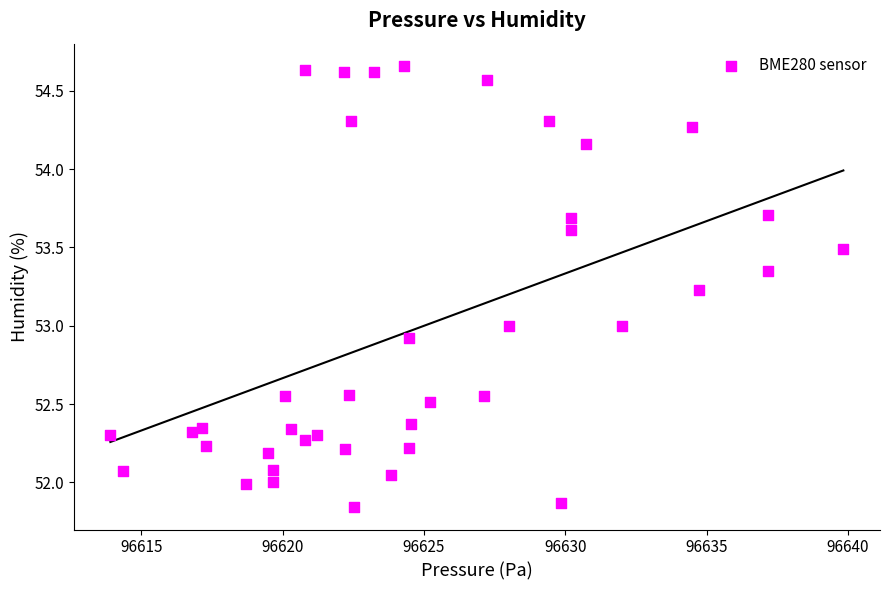

What is the range of Y values (max minus min)?

2.8